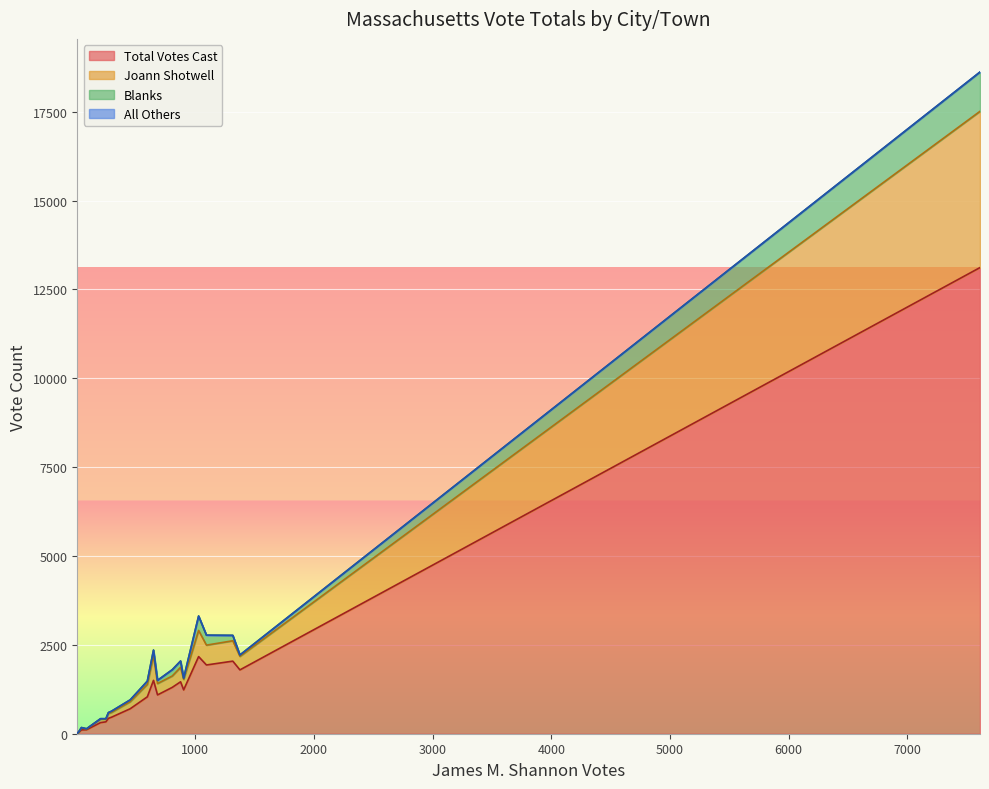

Rank the series by their maximum value, from lowest to highest.

All Others, Blanks, Joann Shotwell, Total Votes Cast